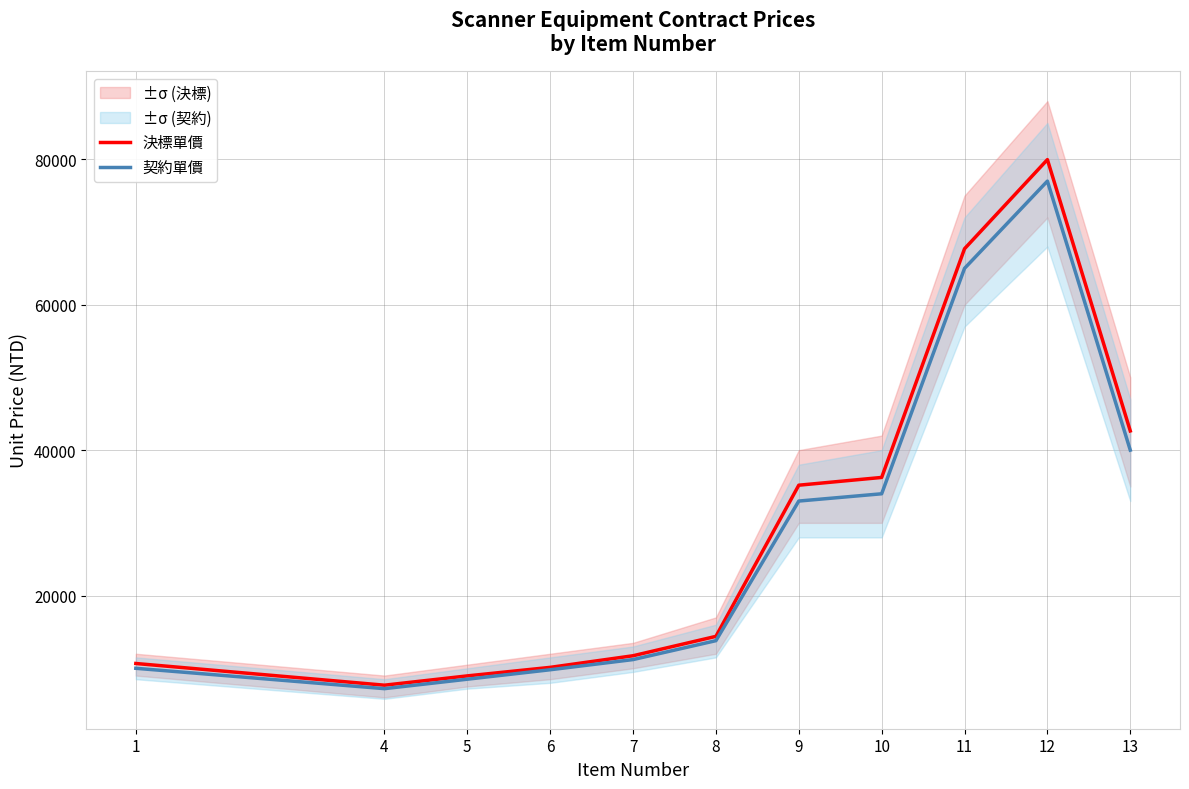

Reading left to right, list all the values displayed in this chart.

決標單價: 10661	7676	8955	10128	11727	14392	35181	36247	67697	79957	42644
契約單價: 10000	7200	8500	9800	11200	13800	33000	34000	65000	77000	40000